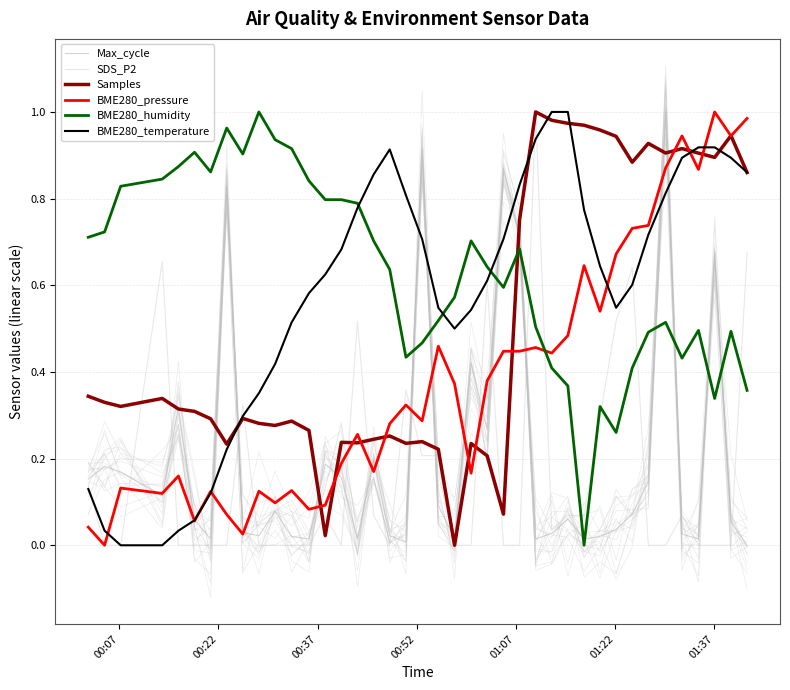

Count the number of data series in this chart.

6